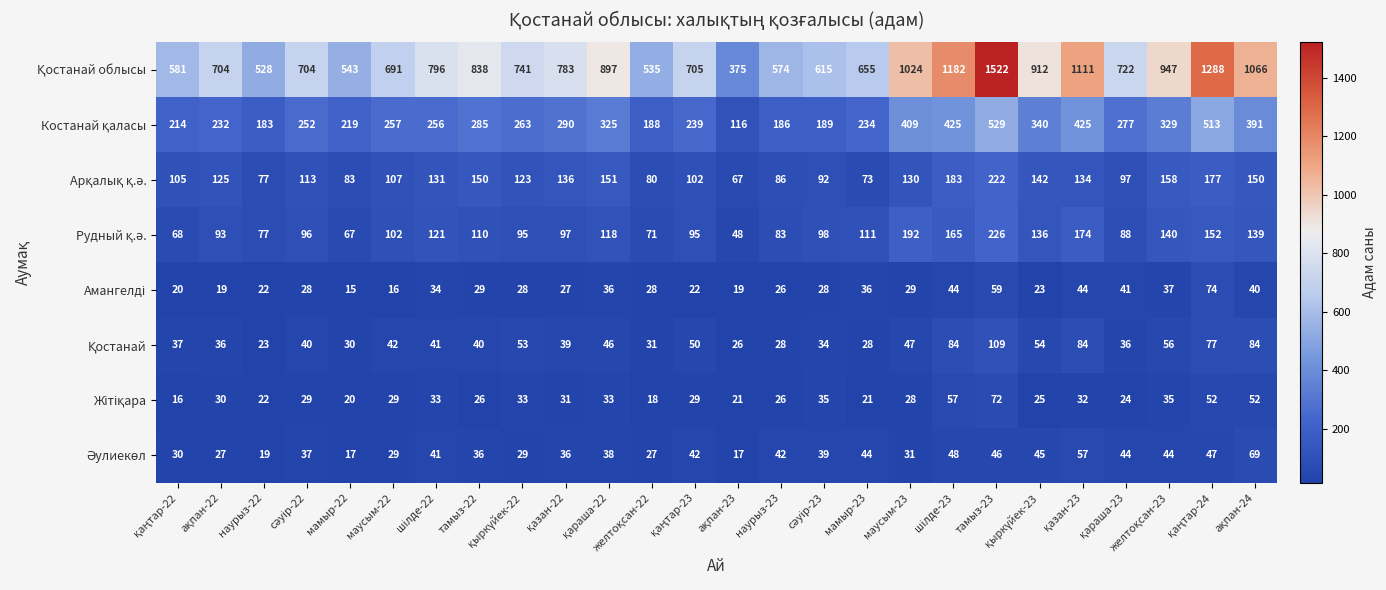

What is the smallest value displayed?

15